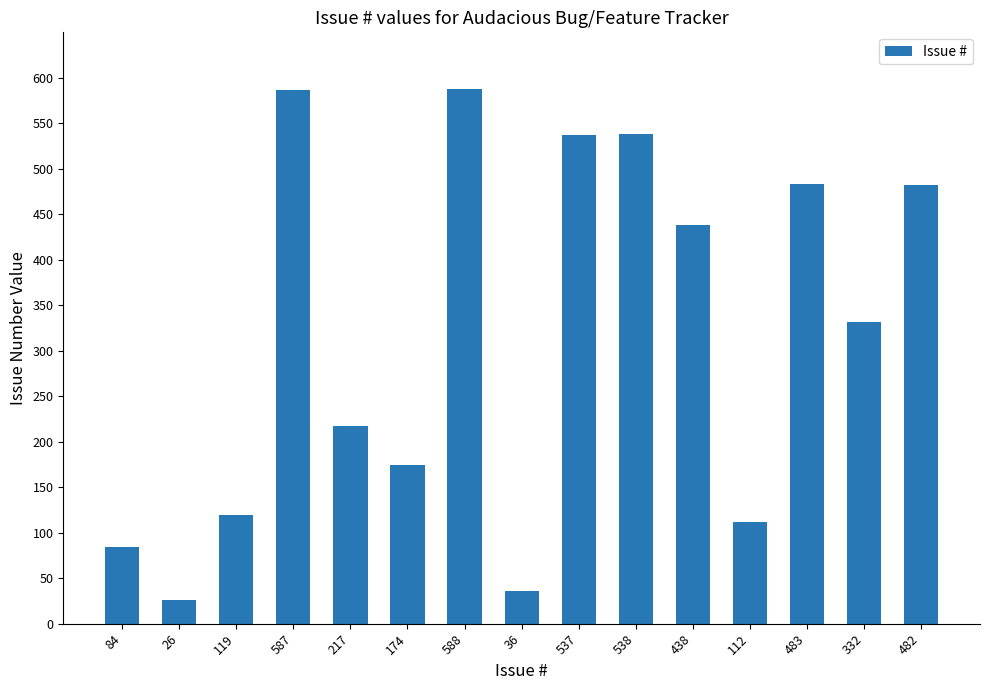

What position from the left is 537?

9